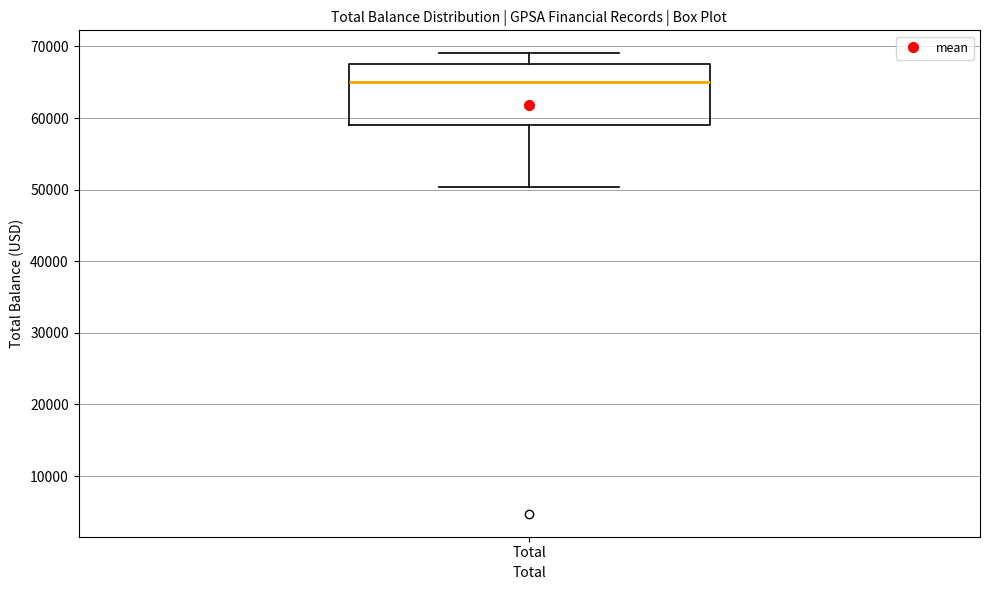

Where does the median line of the box for Total sit on the y-axis? The values are not printed on the chart, so give them approximately, as read against the axis.

65000